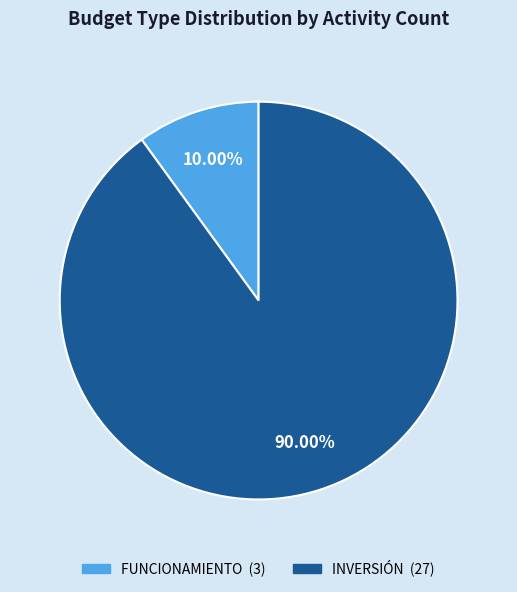

Which category has the smallest portion of the pie?

FUNCIONAMIENTO